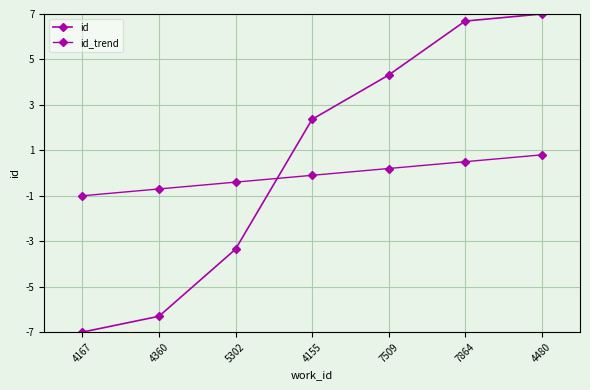

List the labels in order of id_trend value, smallest first.

4167, 4360, 5302, 4155, 7509, 7864, 4480